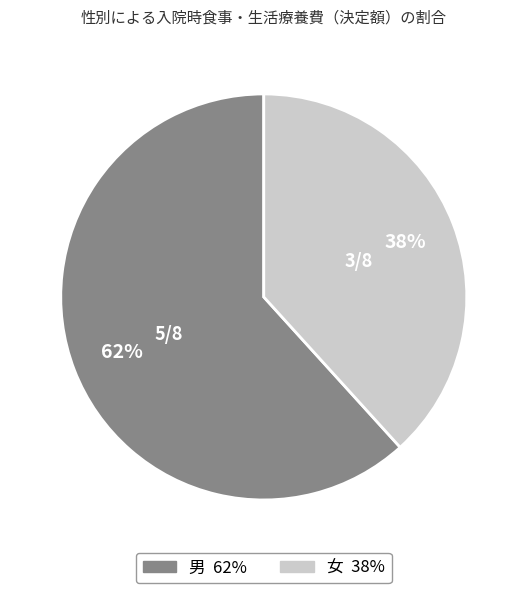

To the nearest percent, what is the average slice percentage?

50%